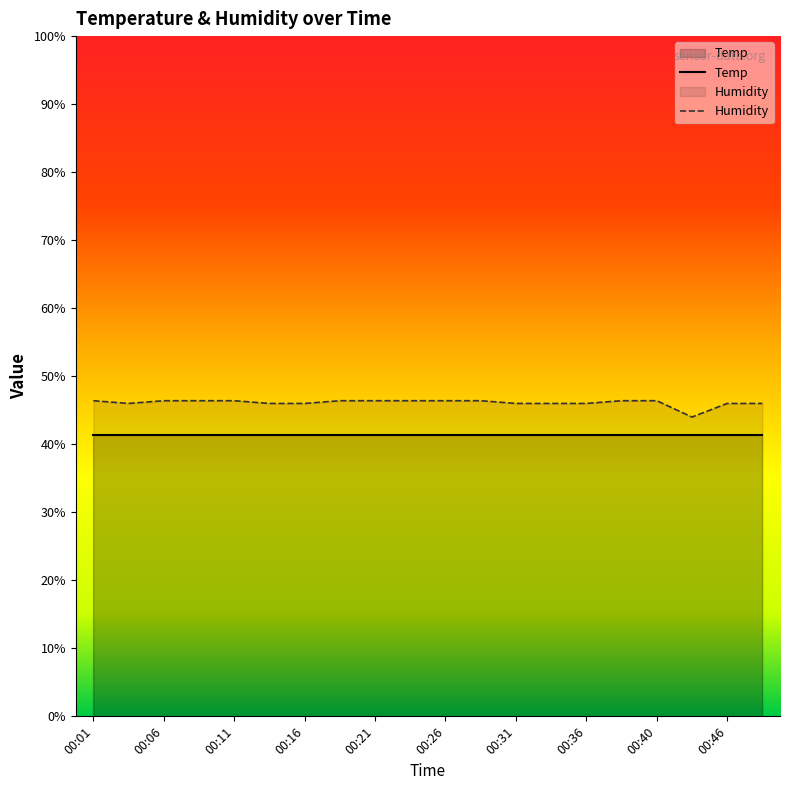

List the labels in order of value, smallest first.

00:43, 00:03, 00:13, 00:16, 00:31, 00:33, 00:36, 00:46, 00:48, 00:01, 00:06, 00:08, 00:11, 00:18, 00:21, 00:23, 00:26, 00:28, 00:38, 00:40